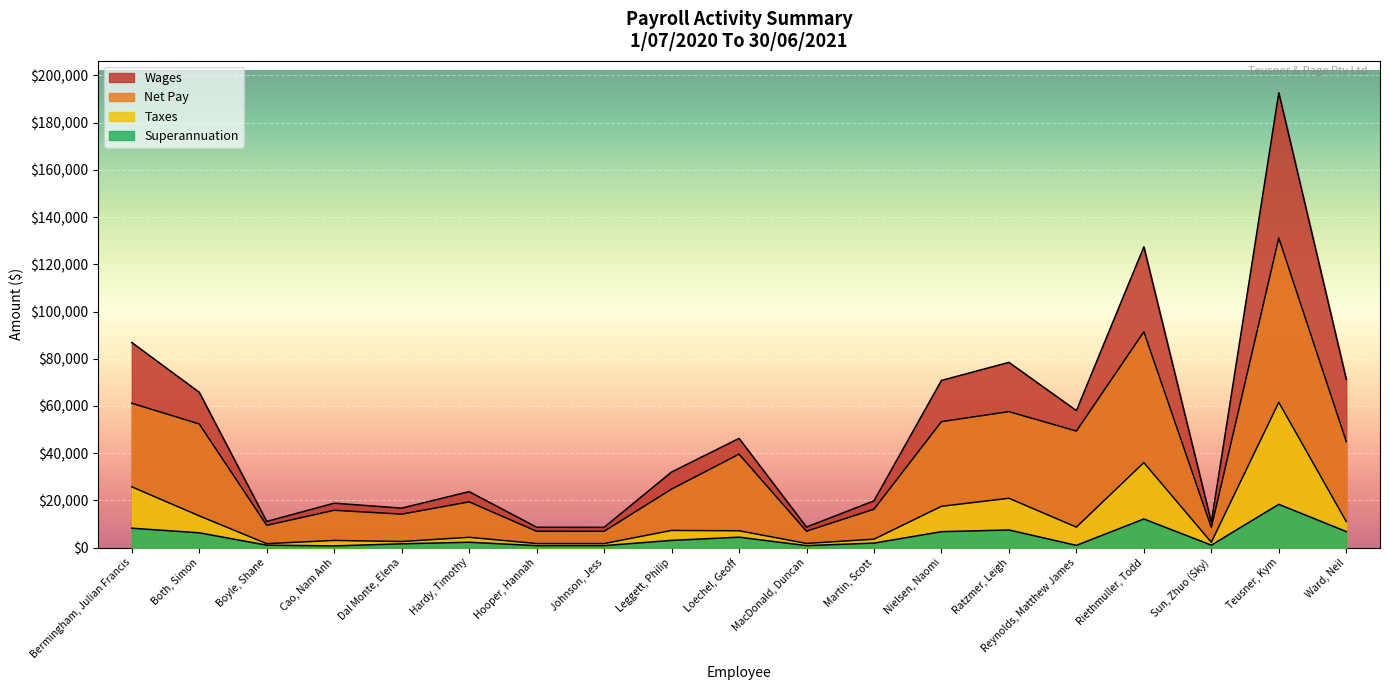

How many lines are shown in the chart?

4